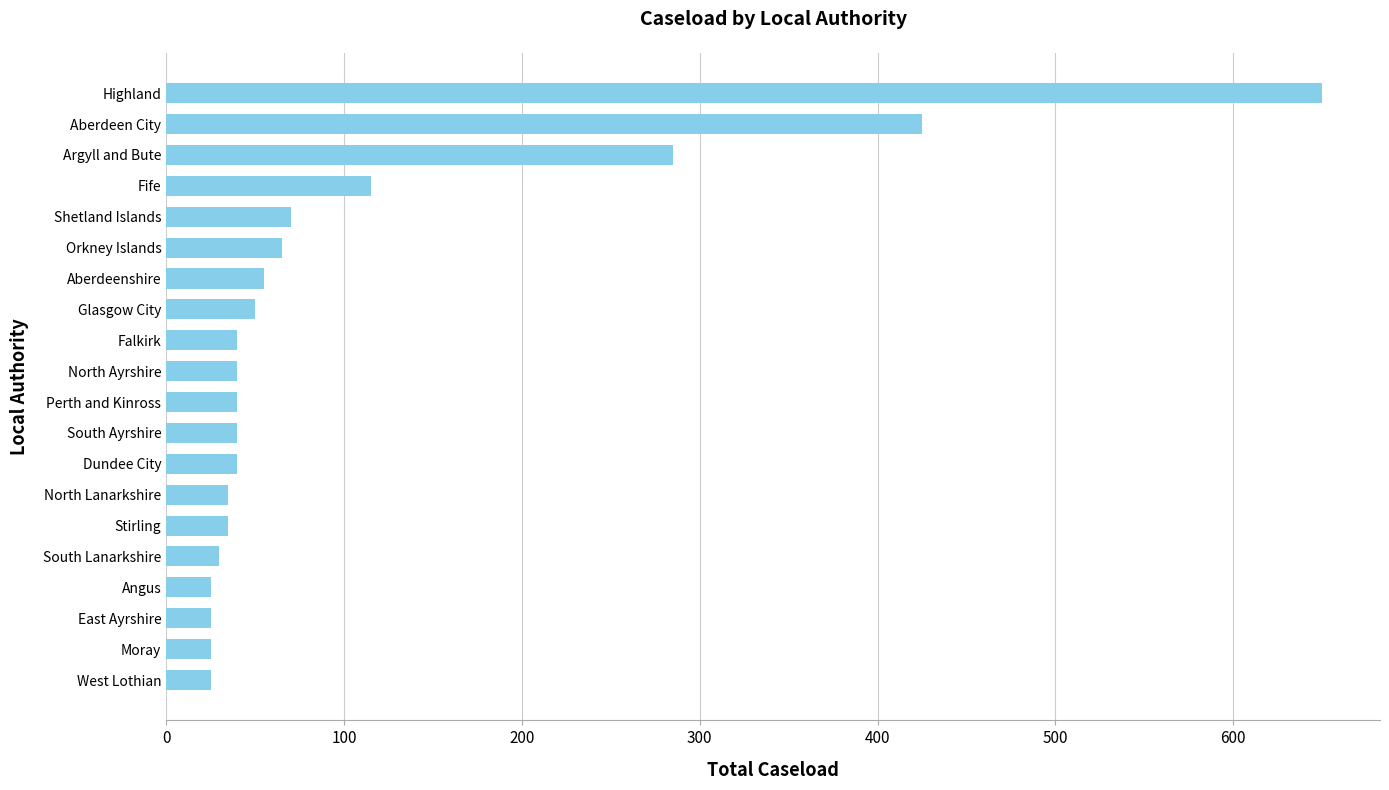

True or false: the data shows 40 at North Ayrshire.

True